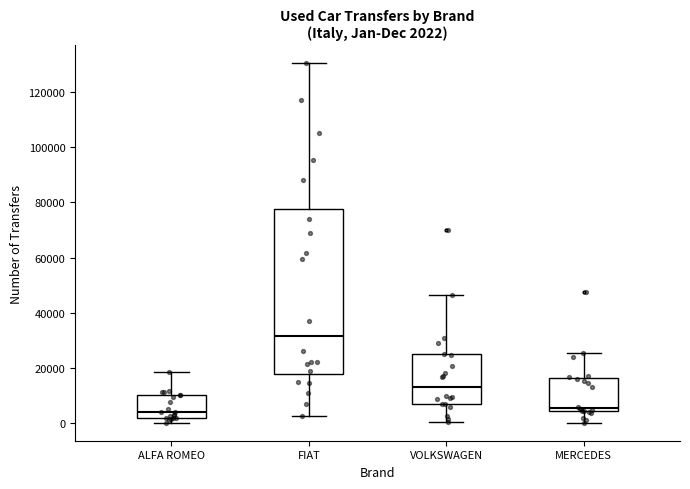

Comparing the boxes themselves (not the whiskers), which one is the tallest?

FIAT